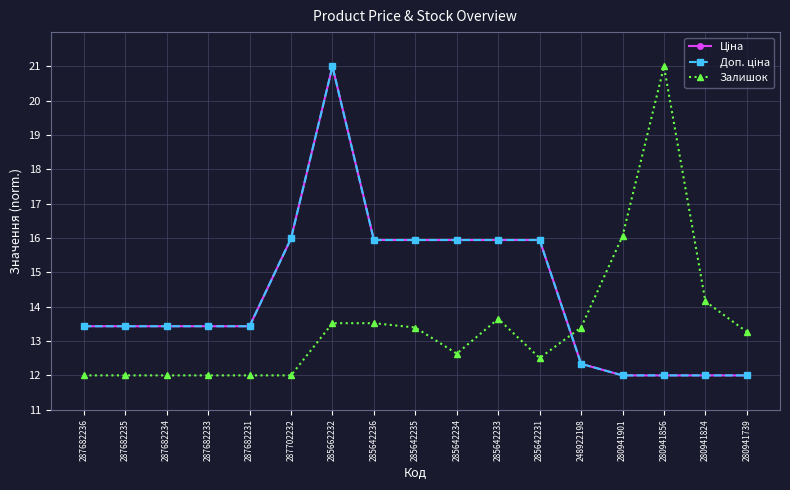

Does the chart have visible grid lines?

Yes